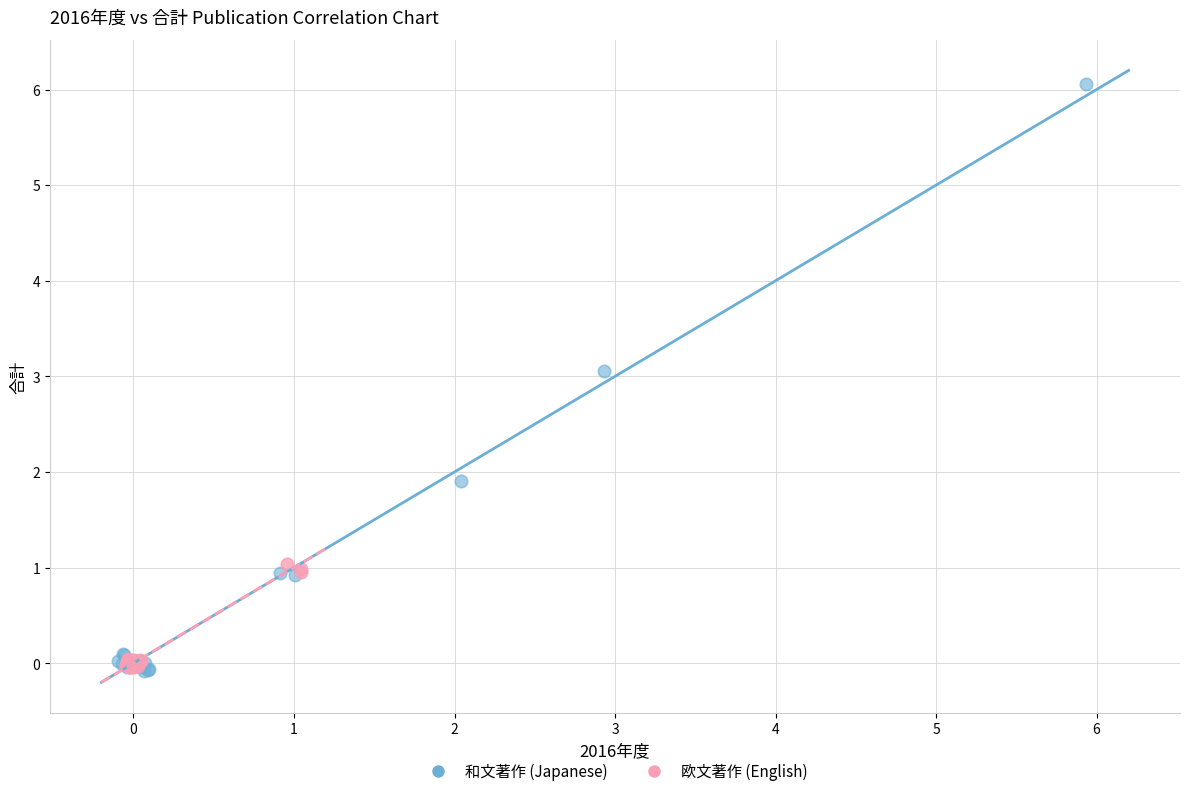

Which series reaches the maximum Y coordinate?

和文著作 (Japanese)